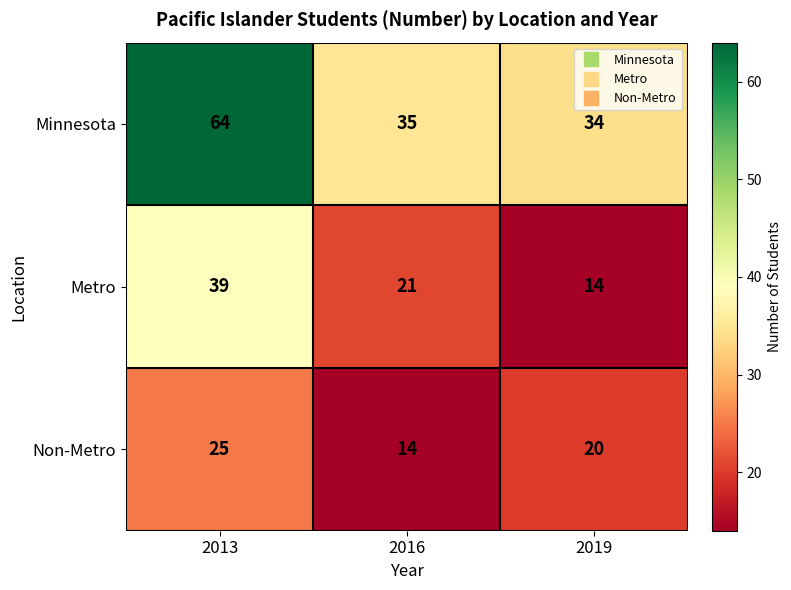

At how many categories does at least one series exceed 52?

1